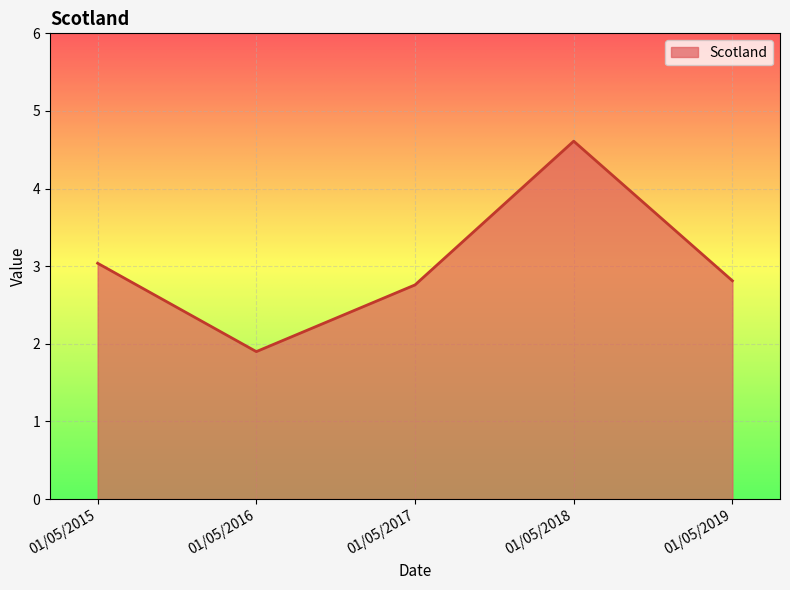

At which label does the data first exceed 2?

01/05/2015